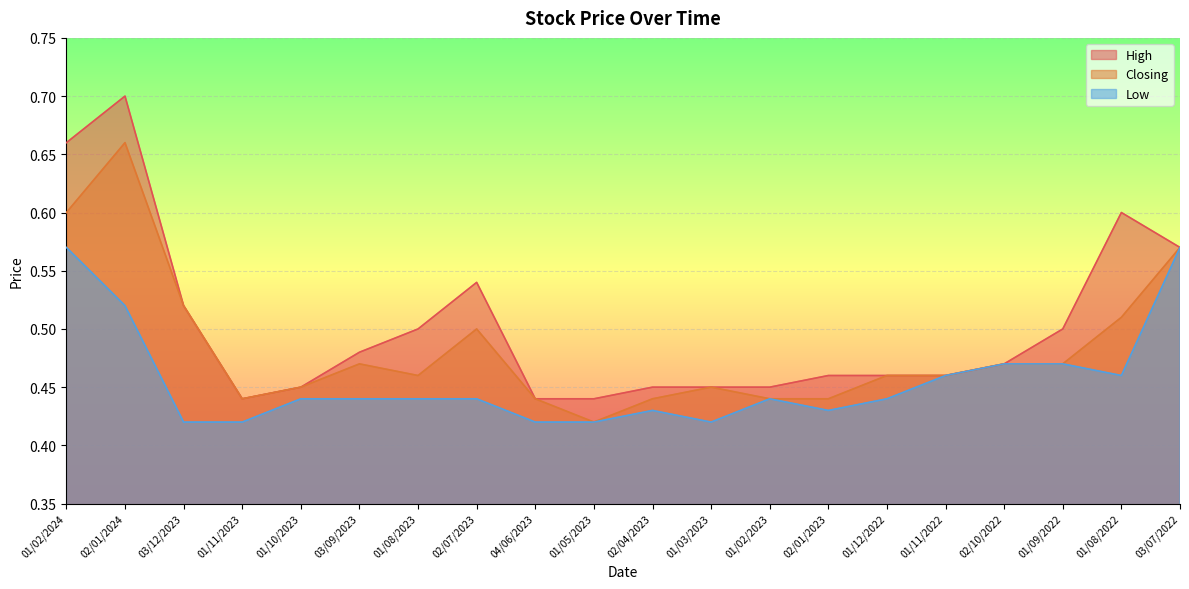

The value of Closing at 03/09/2023 is 0.2. True or false?

False